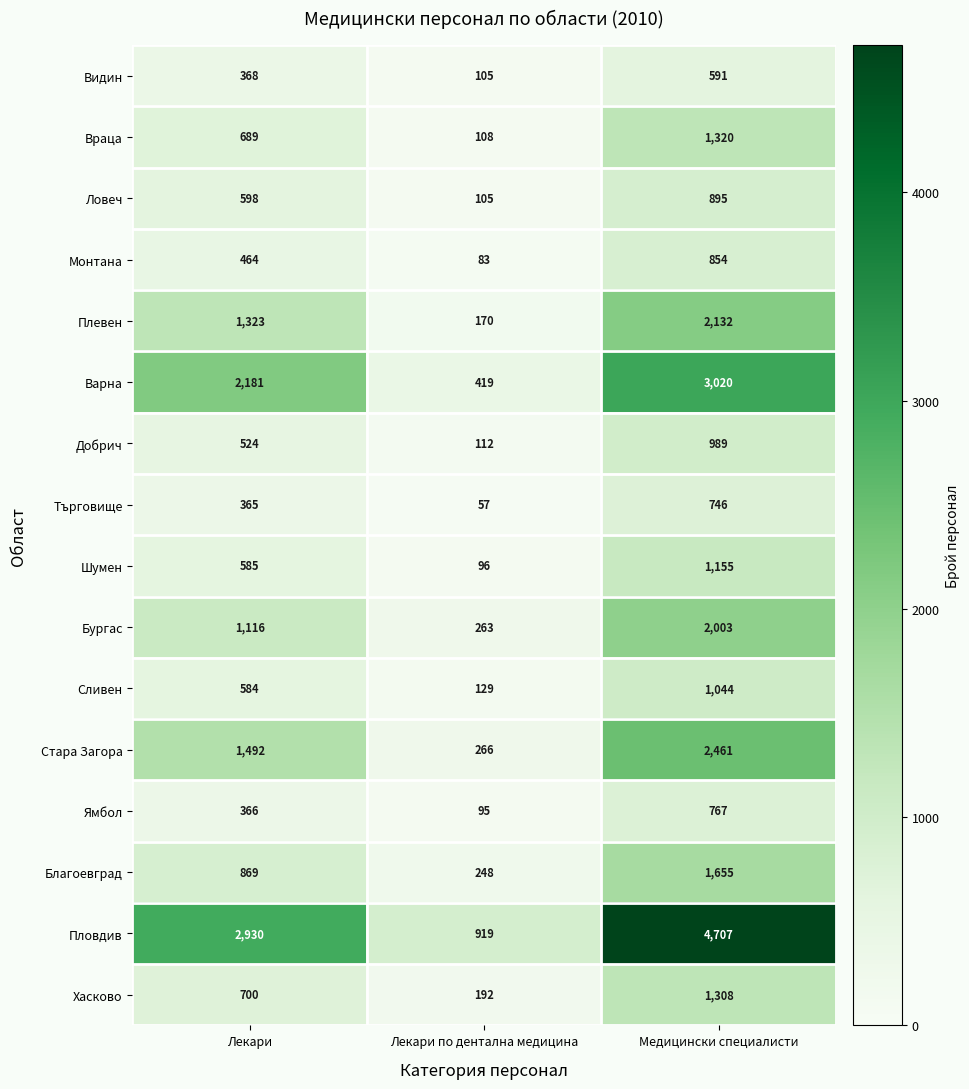

At which category does the chart reach its peak across all series?

Медицински специалисти